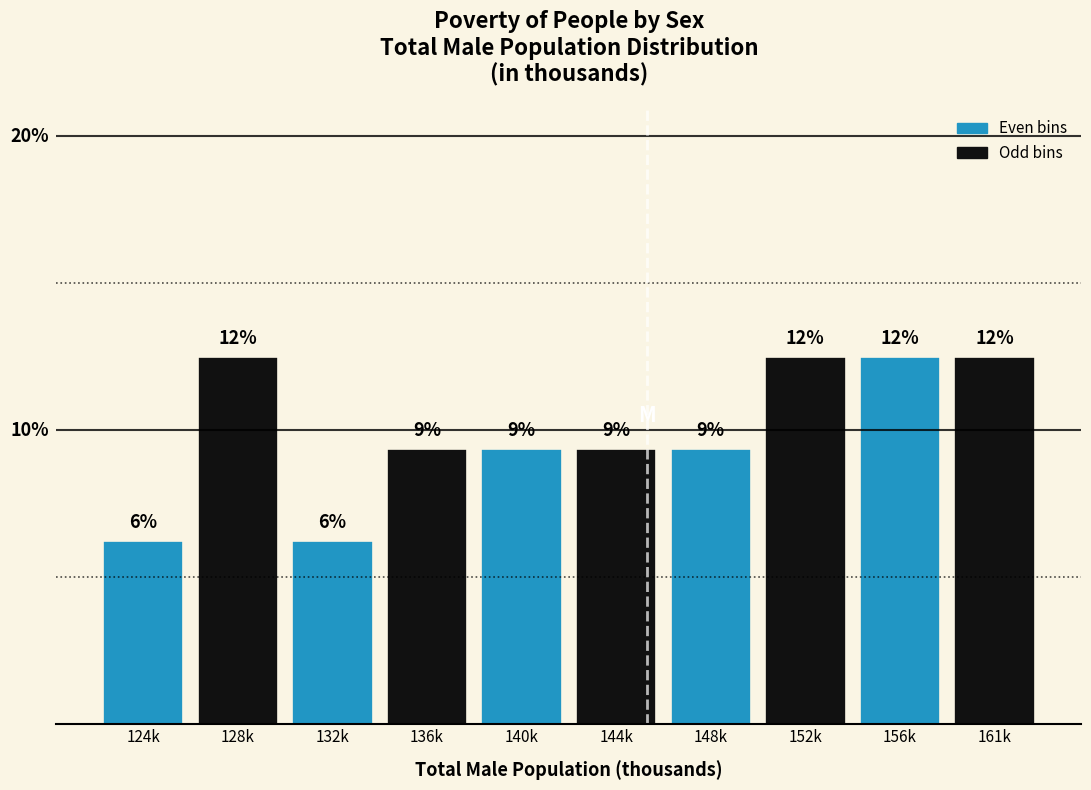

Does the chart contain any negative values?

No